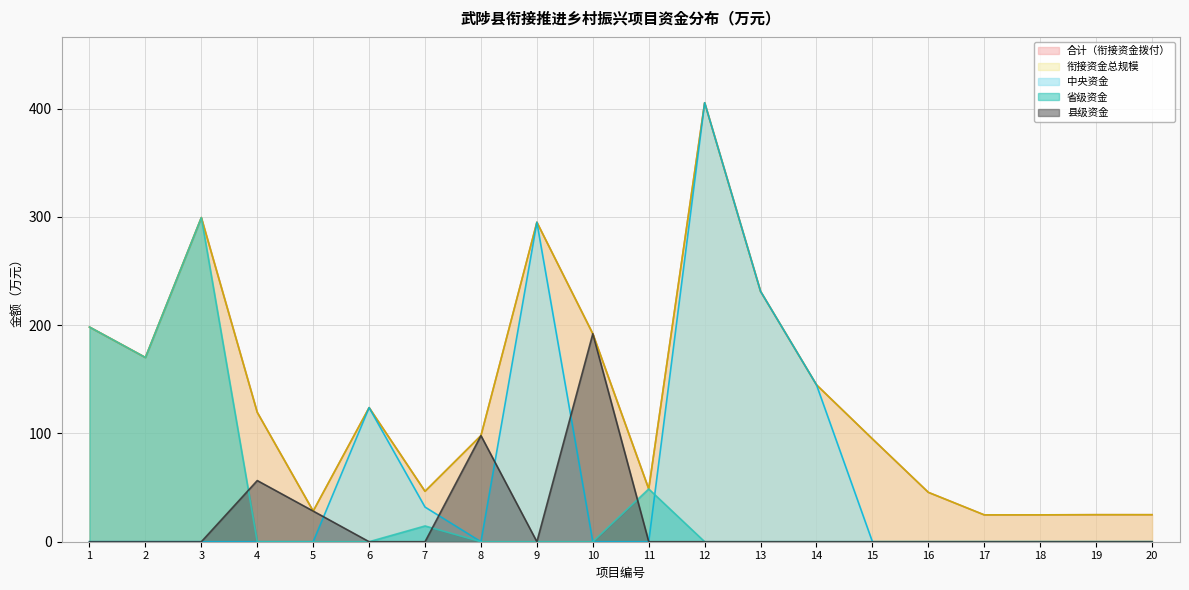

Which series changed the most between 10 and 11?

县级资金